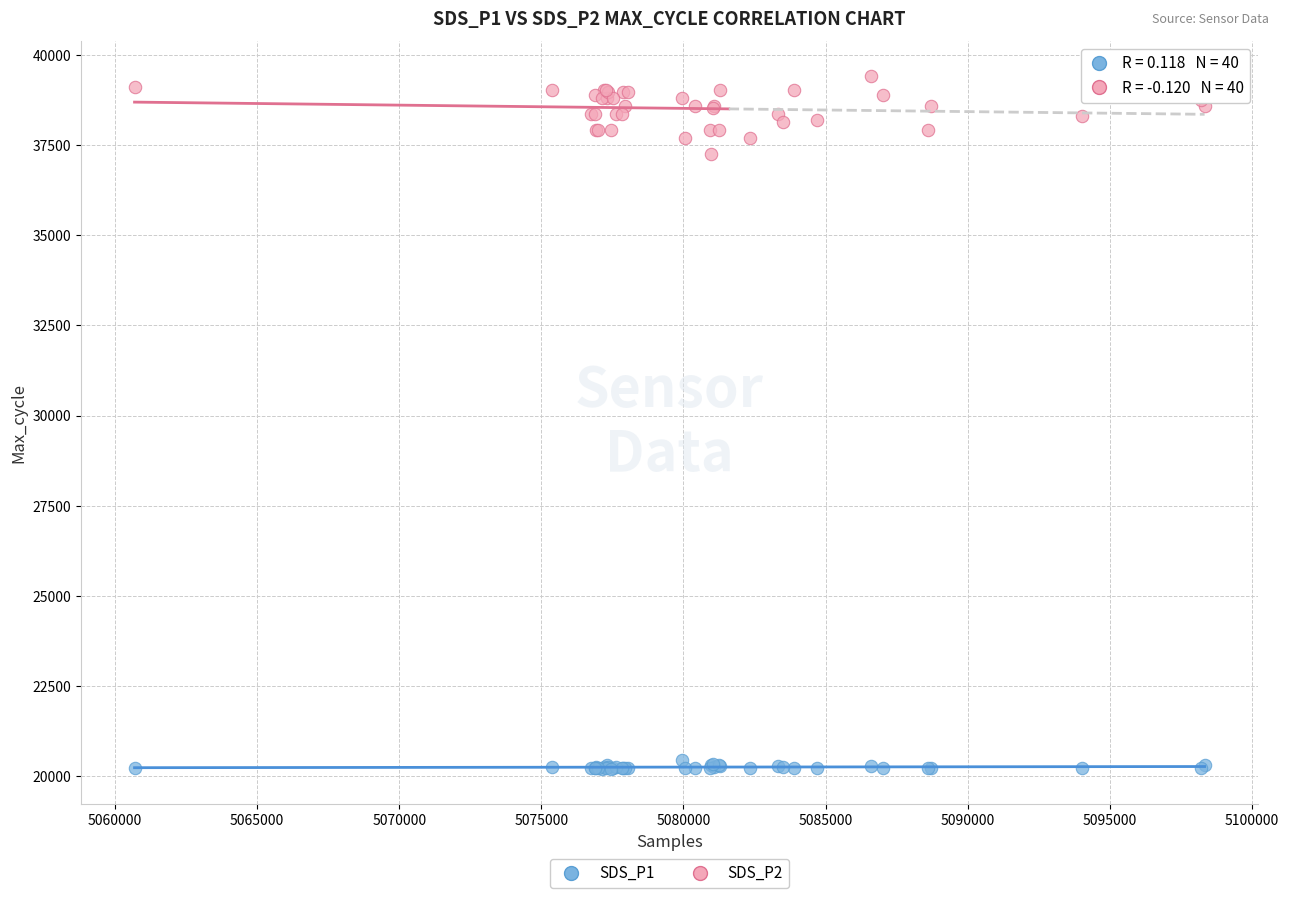

Which series reaches the minimum Y coordinate?

SDS_P1